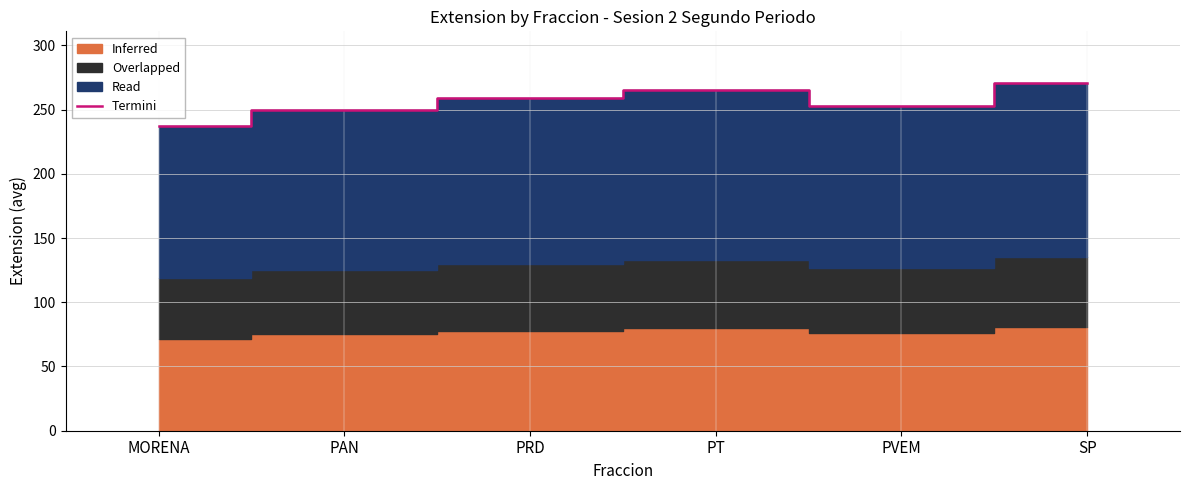

At which label does the data first exceed 259?

PT